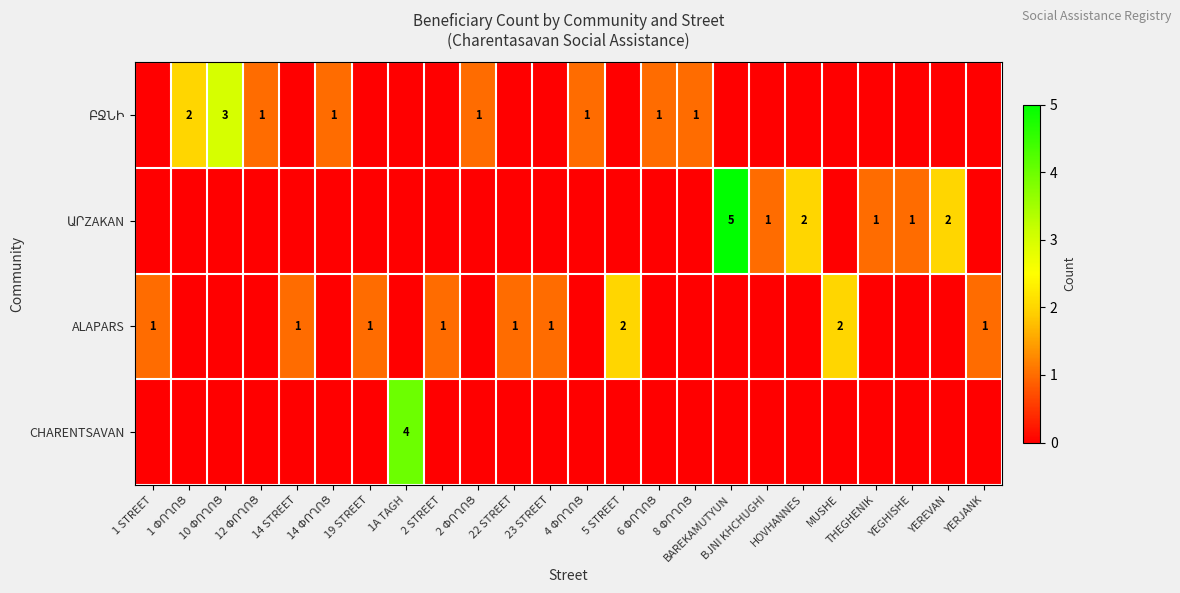

At which category is the sum across all series the highest?

BAREKAMUTYUN